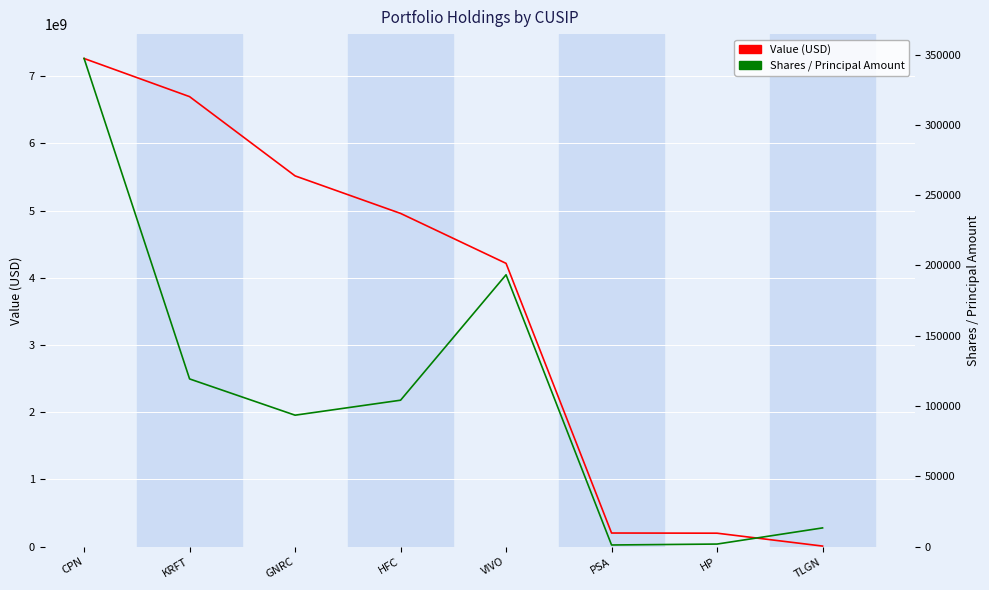

At which category is the sum across all series the highest?

CPN